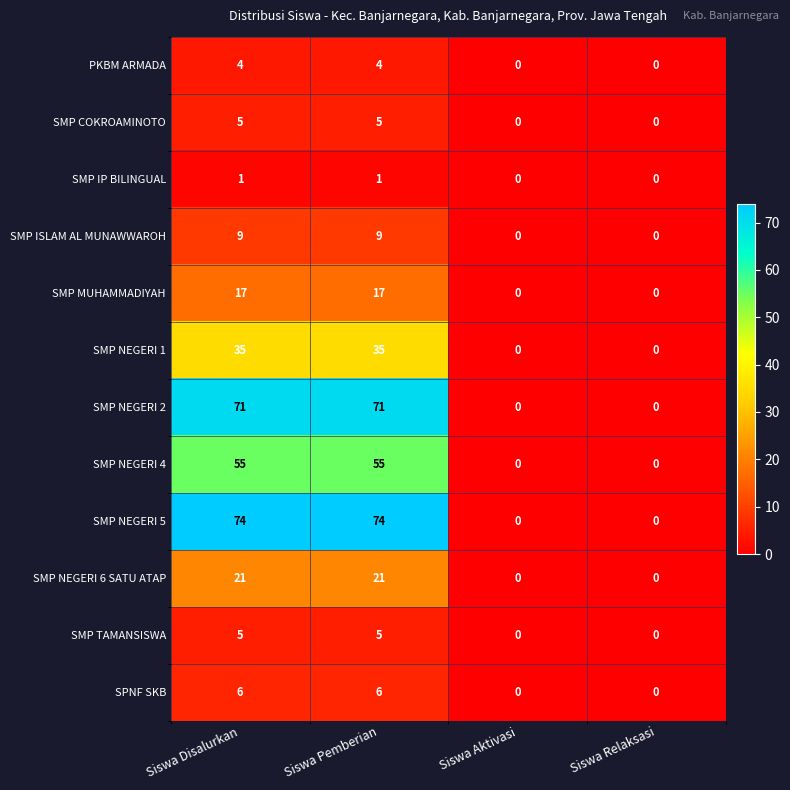

Count the SMP NEGERI 4 values in the range 0 to 55.

4